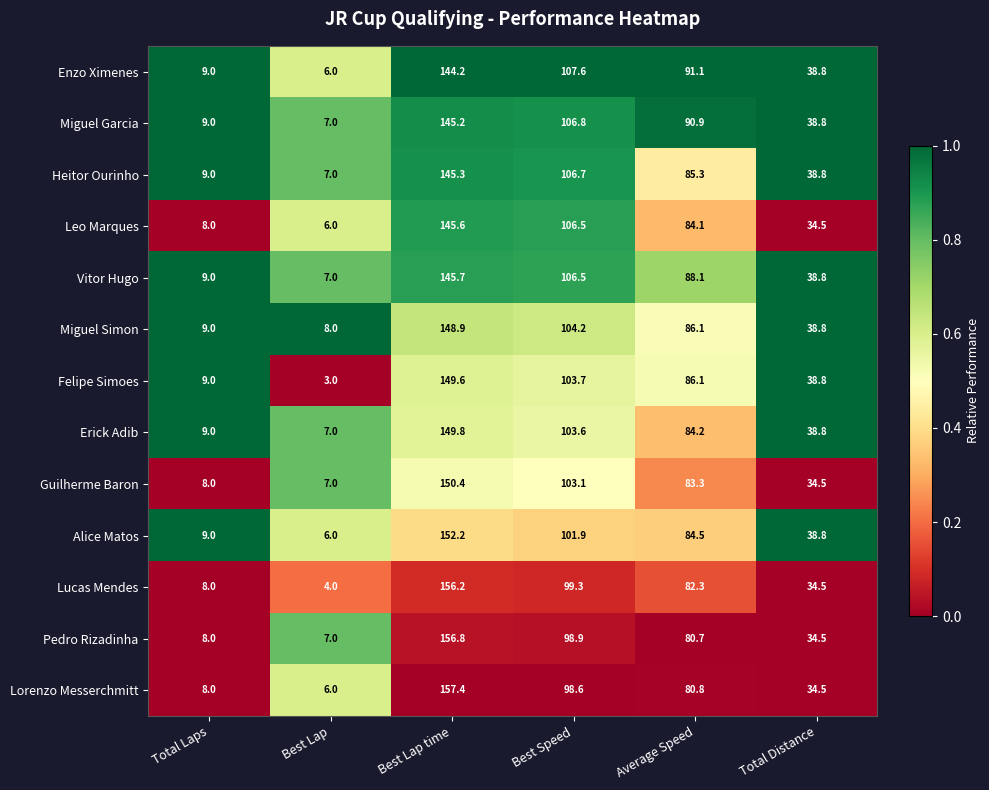

What is the sum of the Lucas Mendes values at Best Speed and Total Distance?

133.8